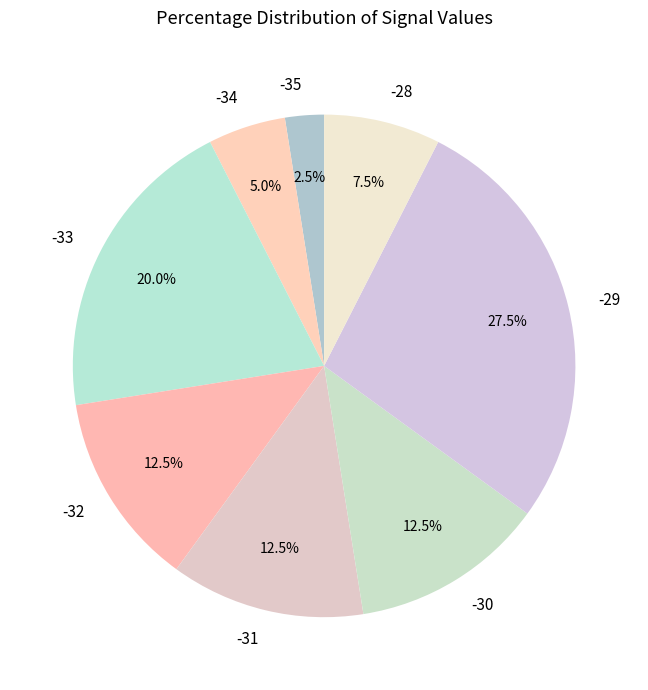

Count the number of slices in the pie.

8